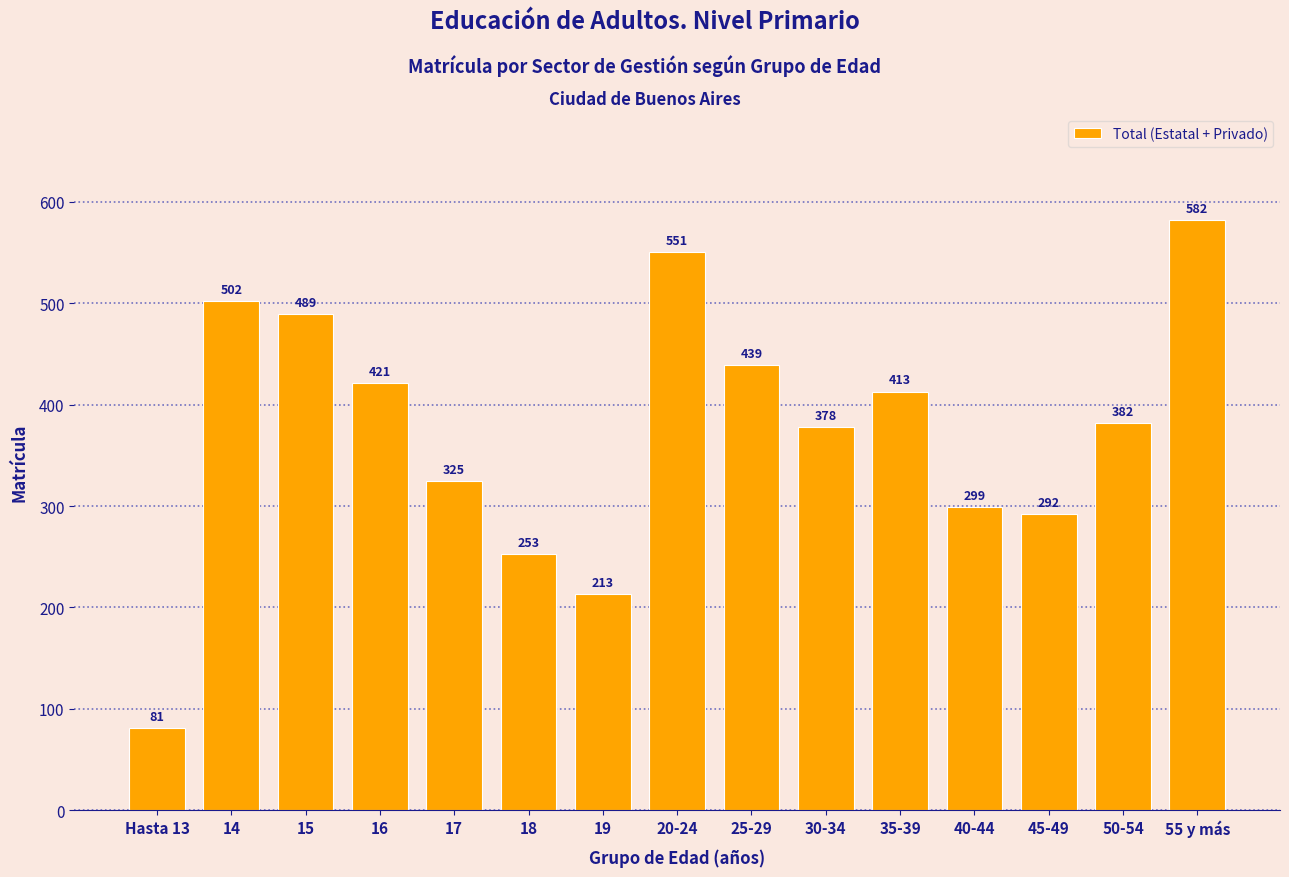

Which label corresponds to the smallest value in the chart?

Hasta 13